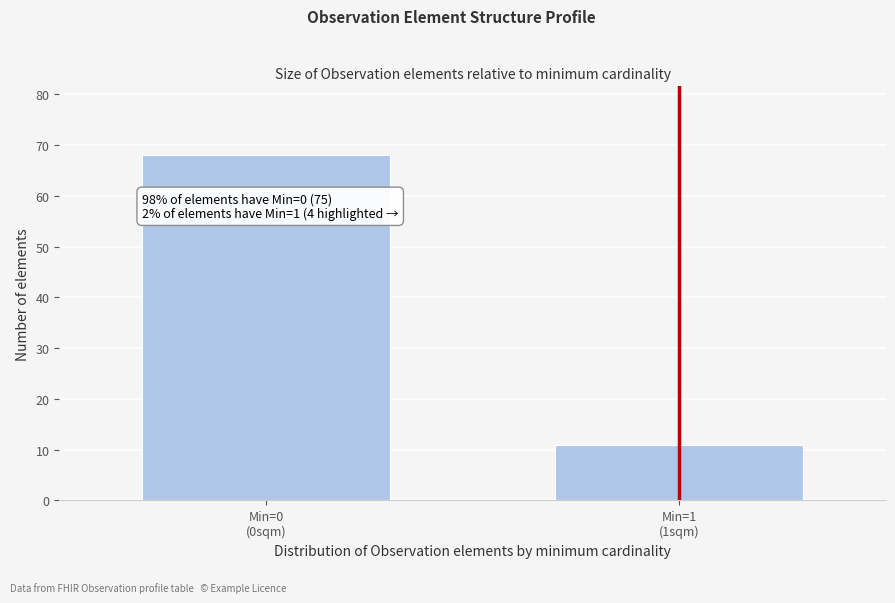

What is the difference between the maximum and minimum values?

57